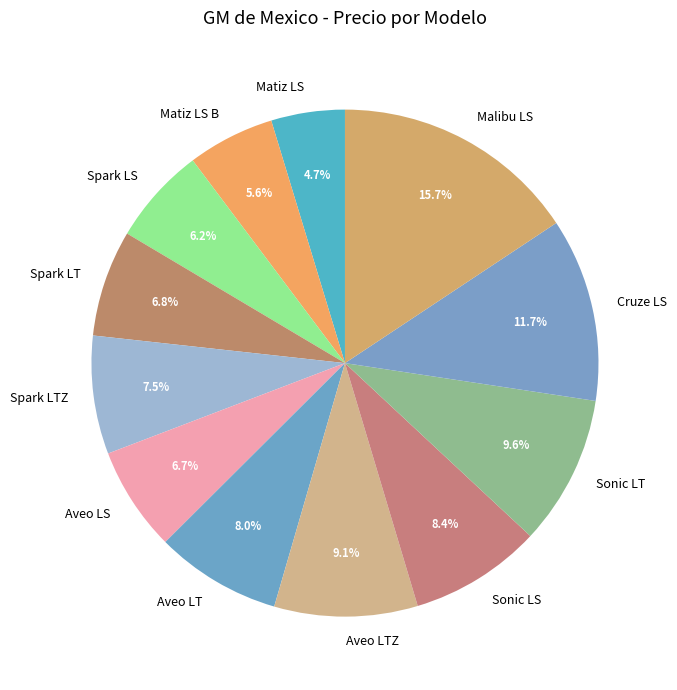

To the nearest percent, what is the average slice percentage?

8%